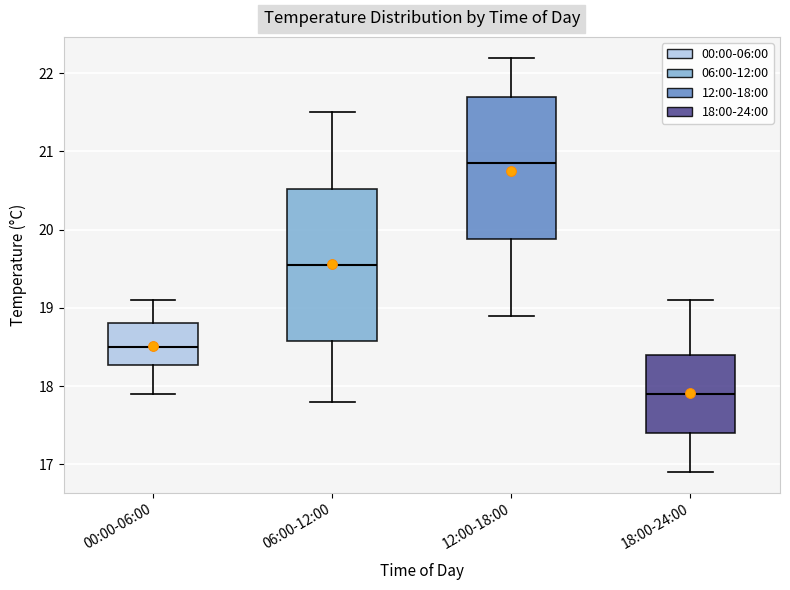

Reading left to right, transcribe this box plot: for each box, give where its median line is, the range the box spans, and where its two whiskers end, as read against the y-axis. The values are not printed on the chart, so give them approximately, as read against the axis.

00:00-06:00: median 18.5, box 18.3 to 18.8, whiskers 17.9 to 19.1
06:00-12:00: median 19.6, box 18.6 to 20.5, whiskers 17.8 to 21.5
12:00-18:00: median 20.9, box 19.9 to 21.7, whiskers 18.9 to 22.2
18:00-24:00: median 17.9, box 17.4 to 18.4, whiskers 16.9 to 19.1